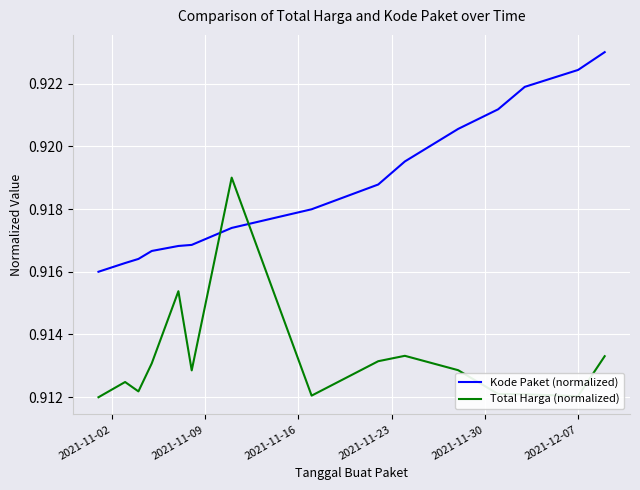

Rank the series by their maximum value, from highest to lowest.

Kode Paket (normalized), Total Harga (normalized)